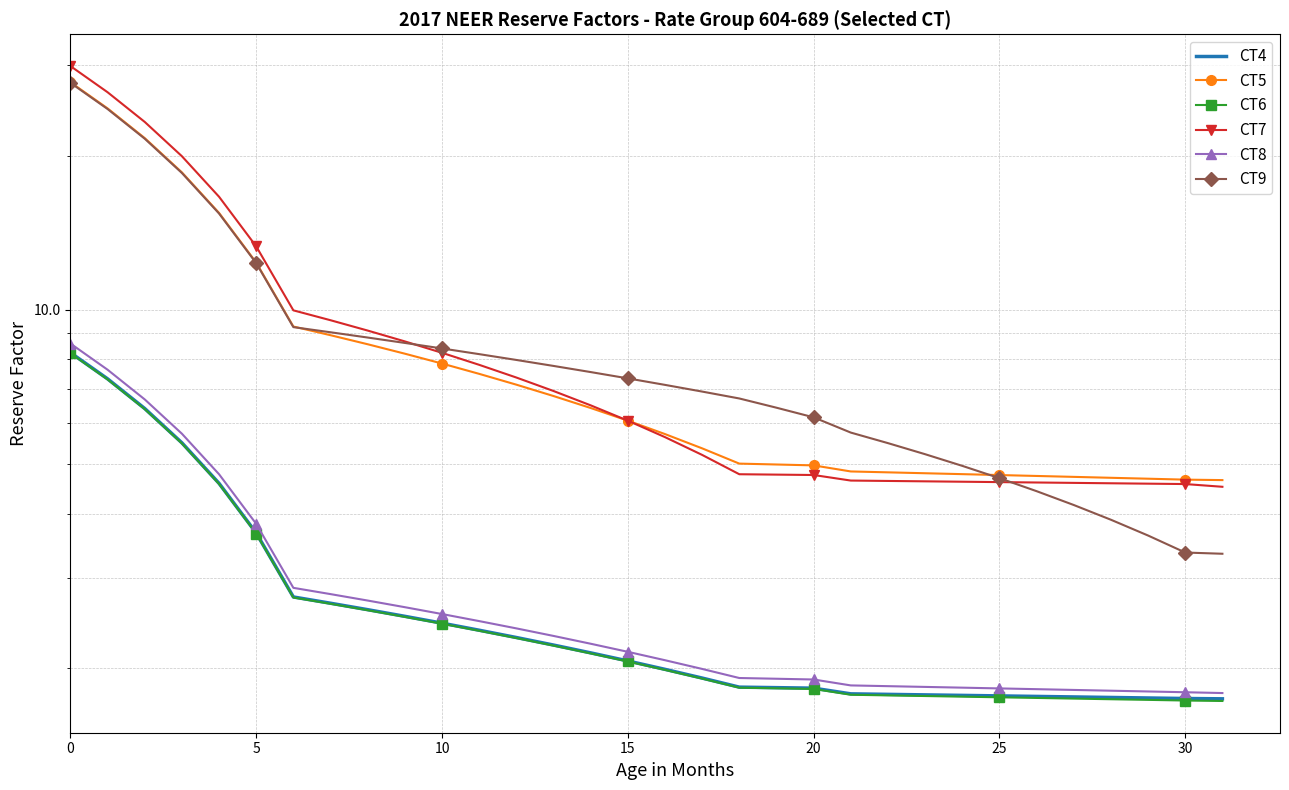

What is the maximum value for CT5?

27.8